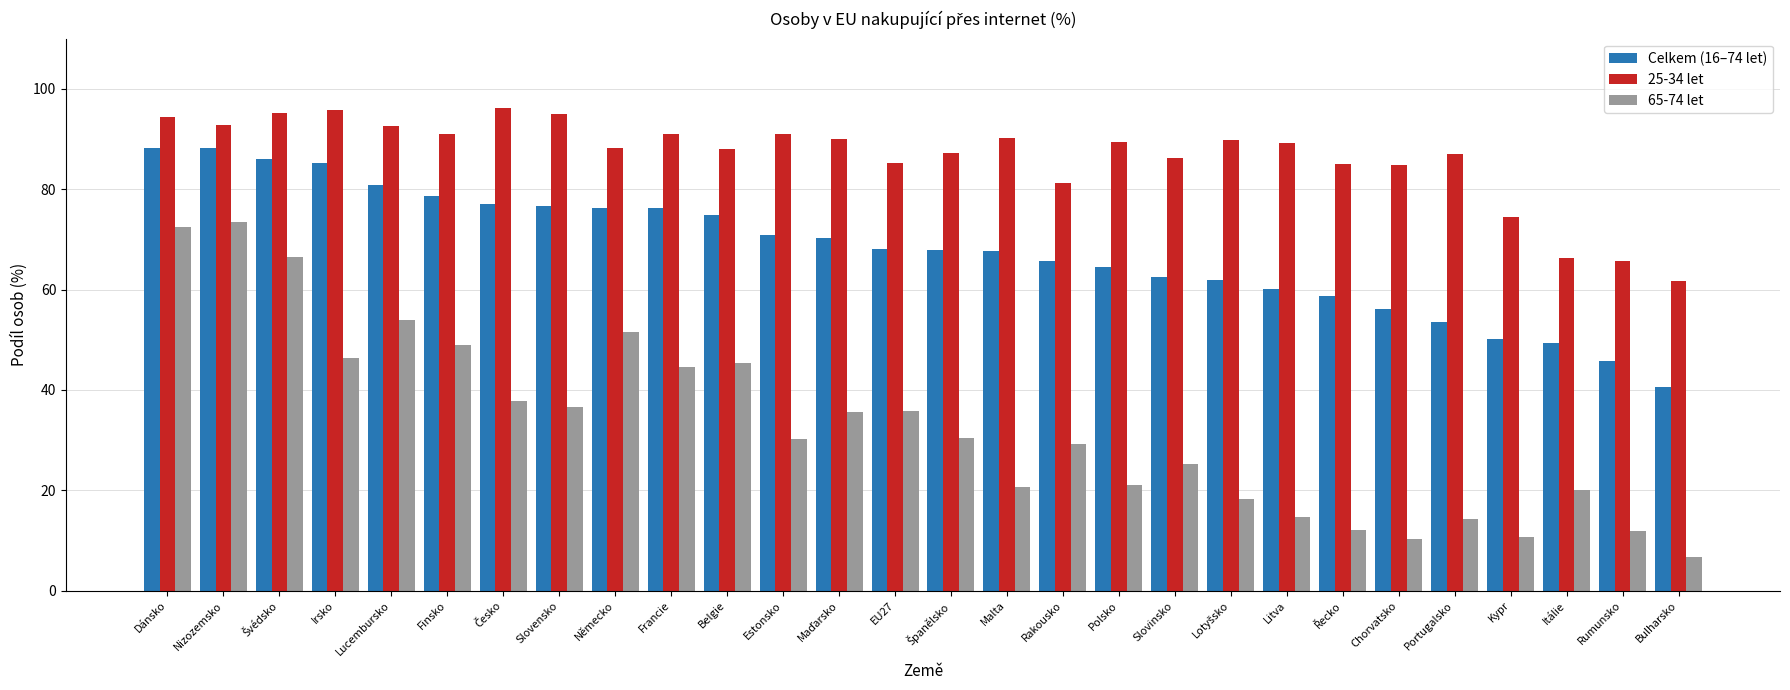

The 25-34 let series shows 88.0 at Belgie. True or false?

True